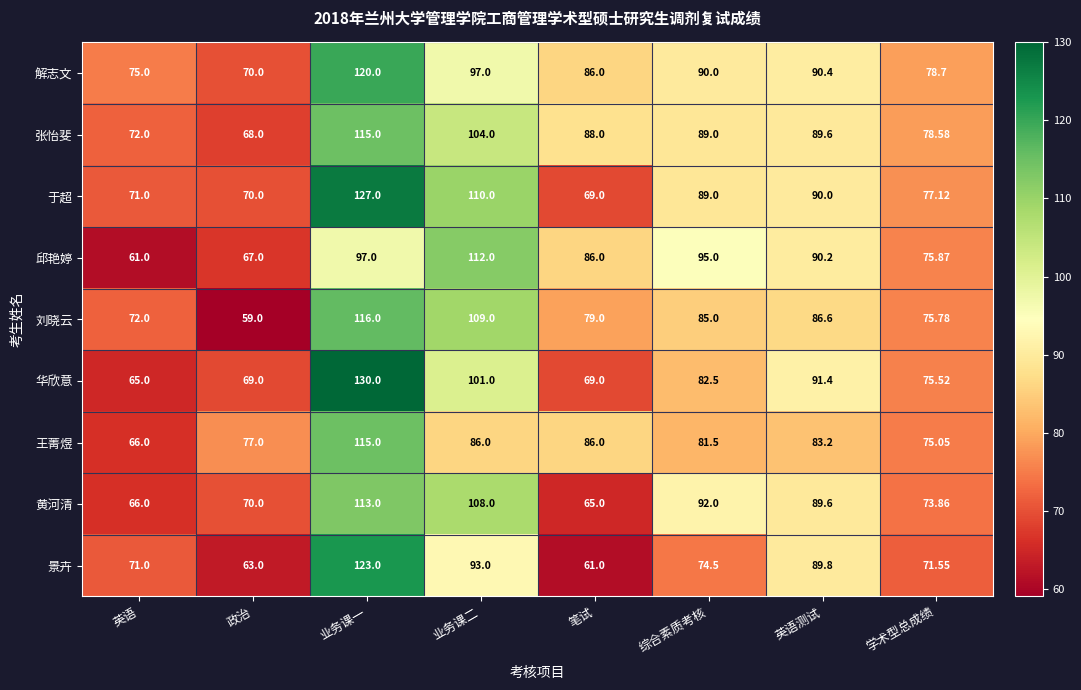

At which label is 华欣意 closest to 97?

业务课二